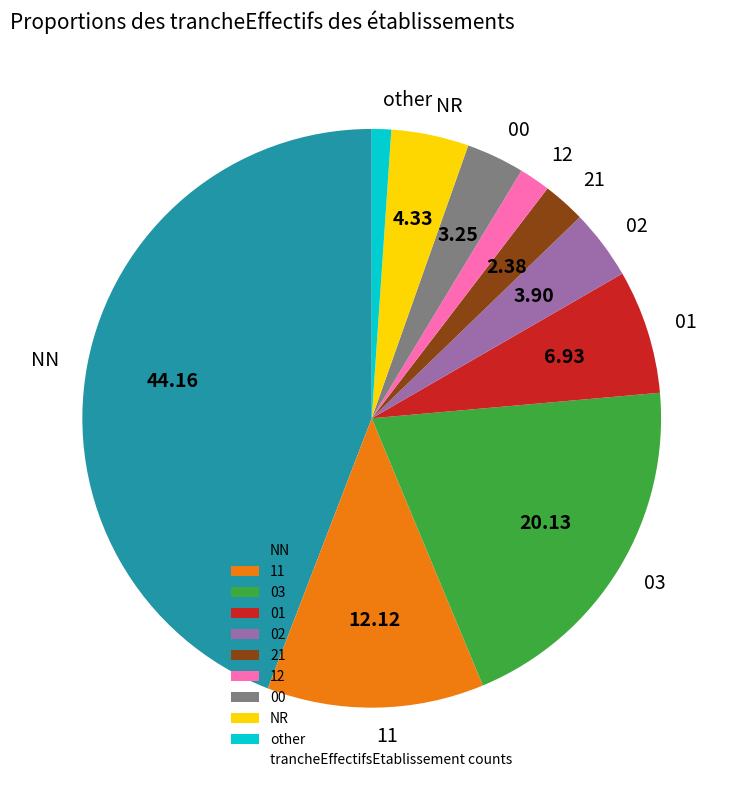

Which has a higher value, 02 or 03?

03